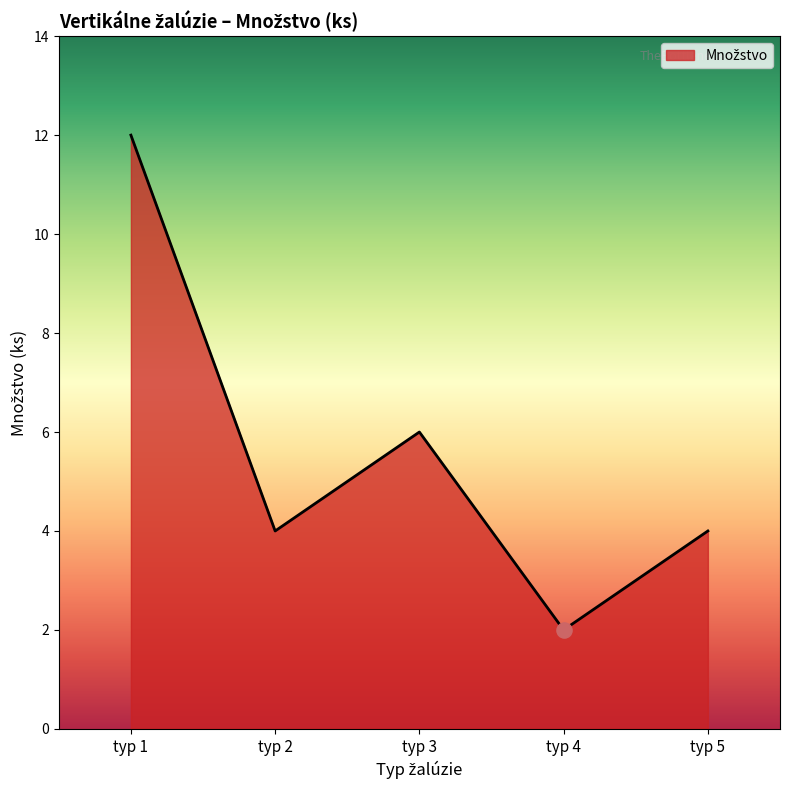

What is the change in value from typ 1 to typ 5?

-8